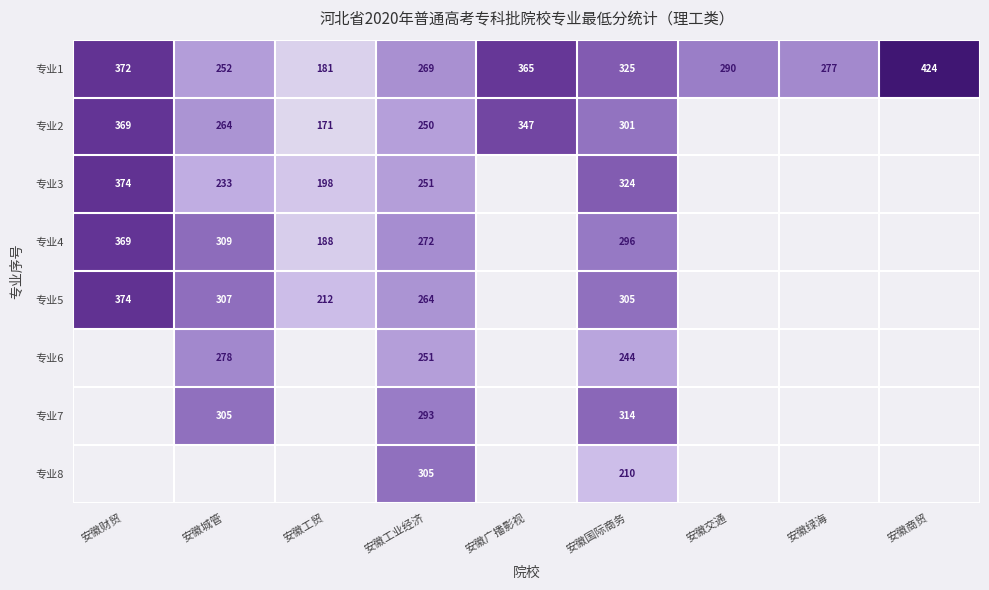

The value of 专业5 at 安徽工业经济 is 264. True or false?

True